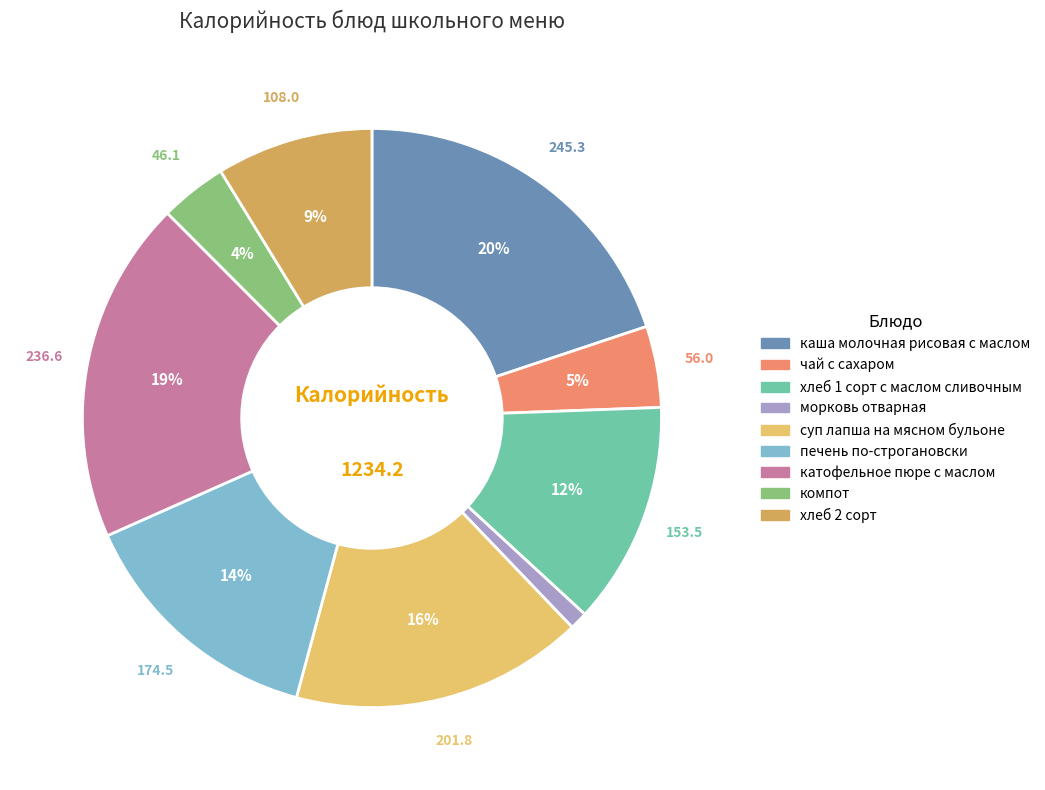

To the nearest percent, what is the combined percentage of морковь отварная and хлеб 1 сорт с маслом сливочным?

13%